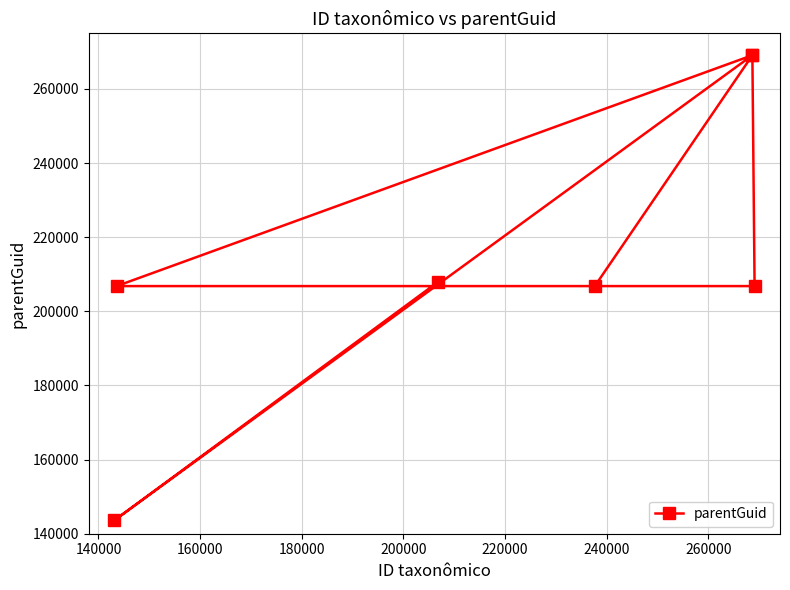

What is the smallest value displayed?

143575